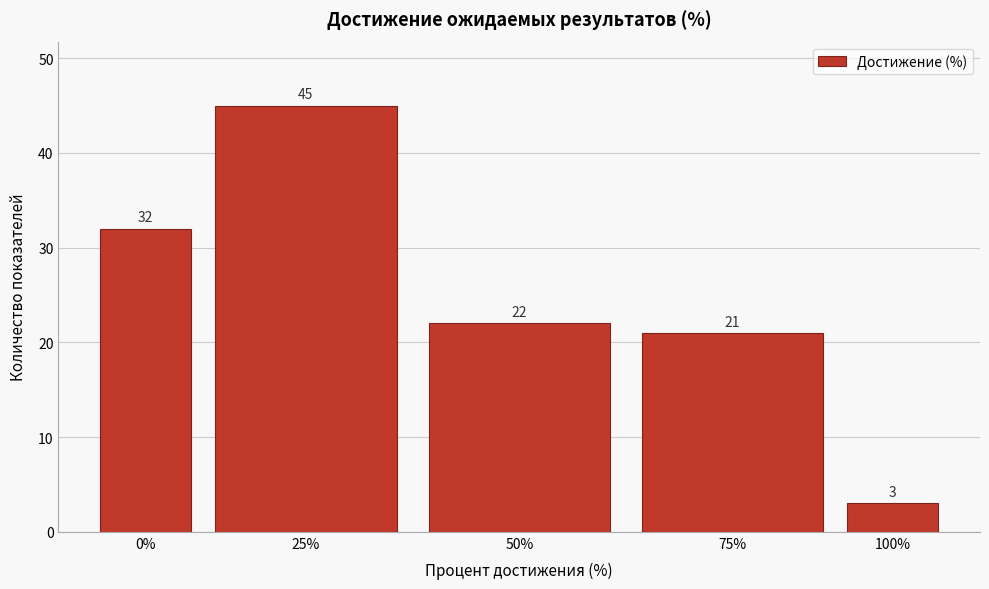

Reading left to right, transcribe all the data shown in this chart.

0%=32	25%=45	50%=22	75%=21	100%=3